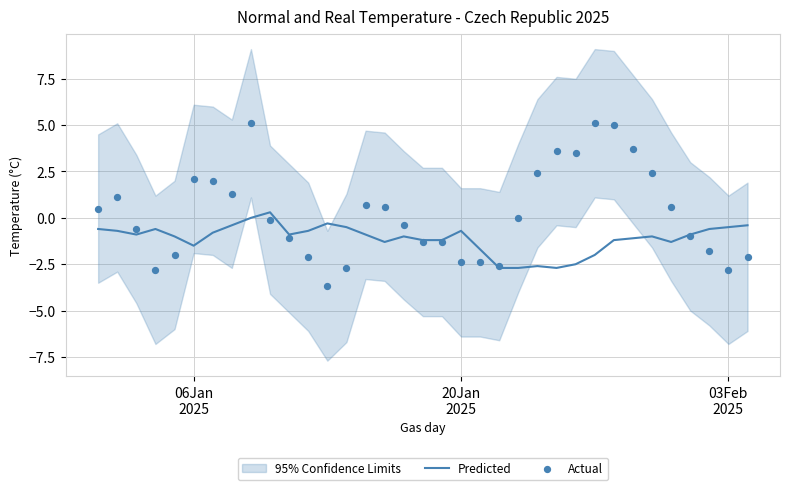

At how many categories does at least one series exceed -2?

34